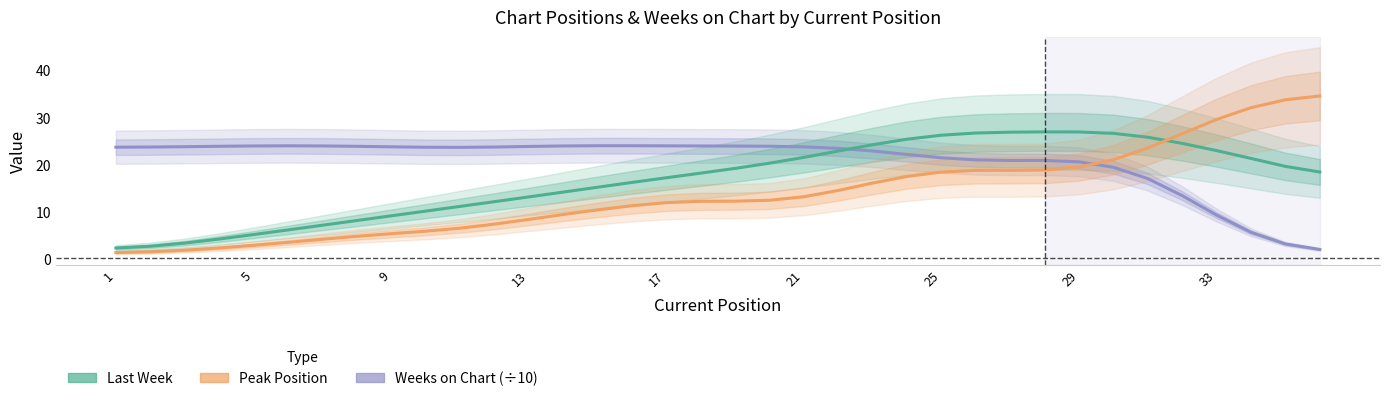

Which series has the largest total across all categories?

Weeks on Chart (÷10)